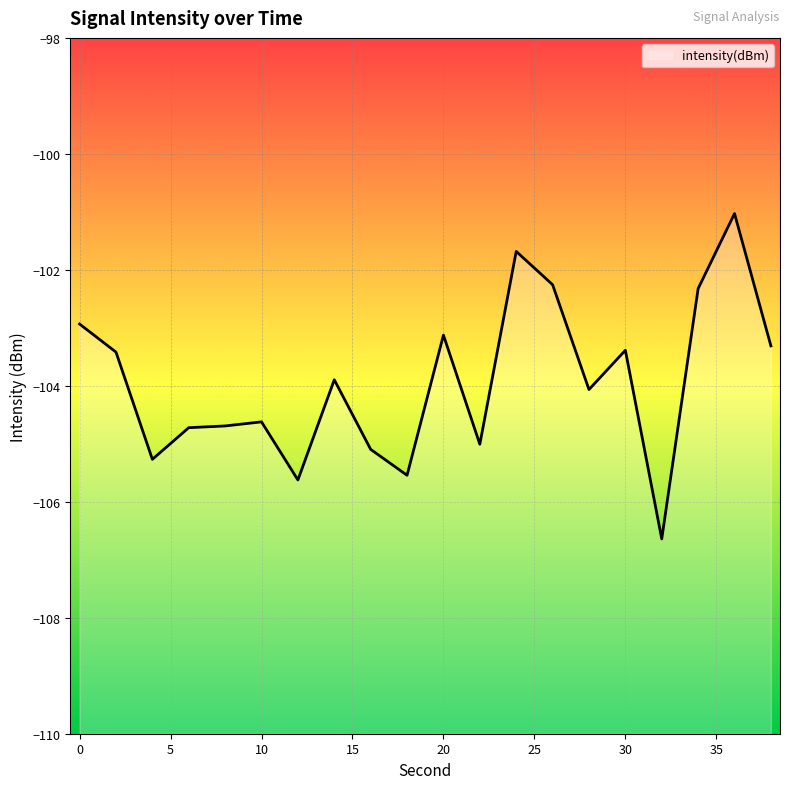

How many interior local valleys (lower than both neighbors) does the data have?

6